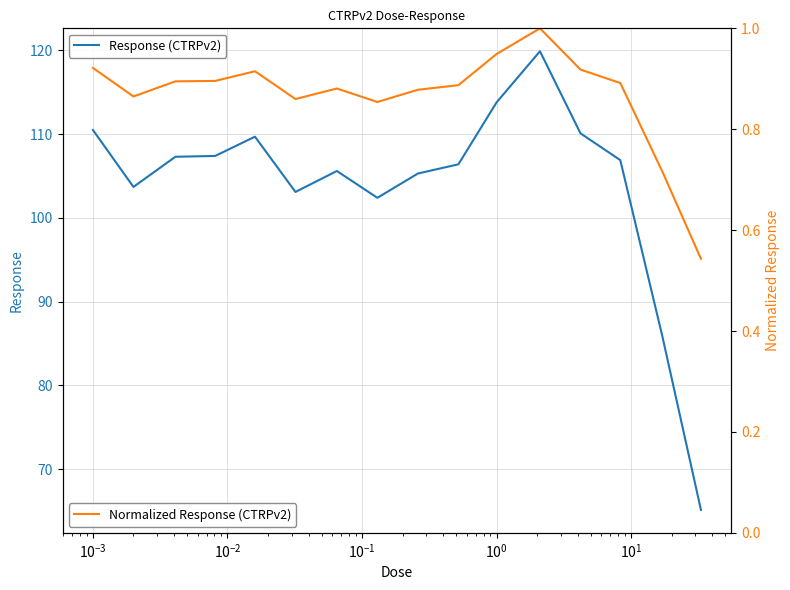

Rank the series by their maximum value, from lowest to highest.

Normalized Response (CTRPv2), Response (CTRPv2)